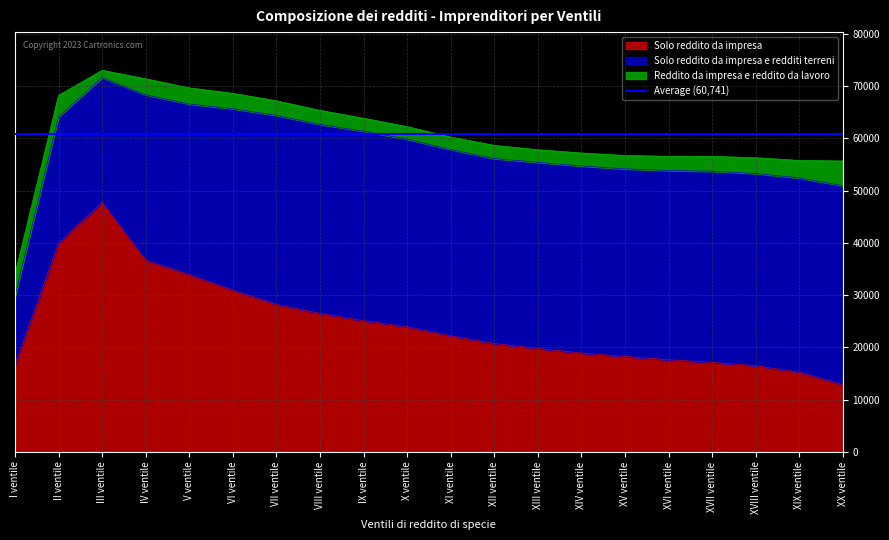

List the series in order of their overall mean, highest first.

Solo reddito da impresa e redditi terreni, Solo reddito da impresa, Reddito da impresa e reddito da lavoro